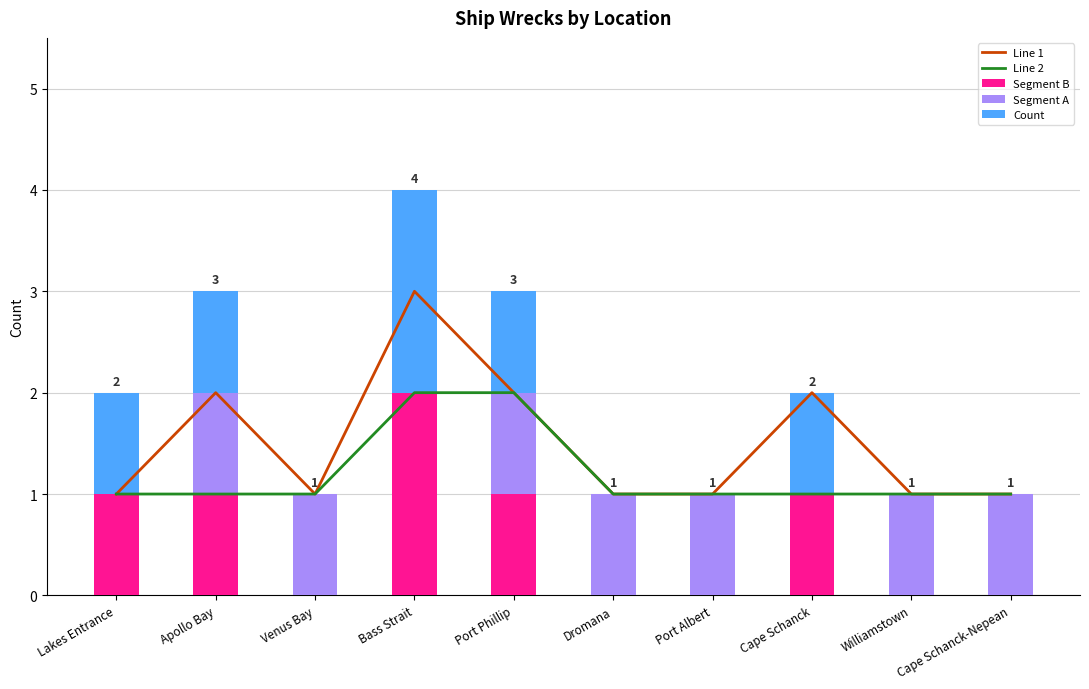

Which series has the largest range (max minus min)?

Line 1